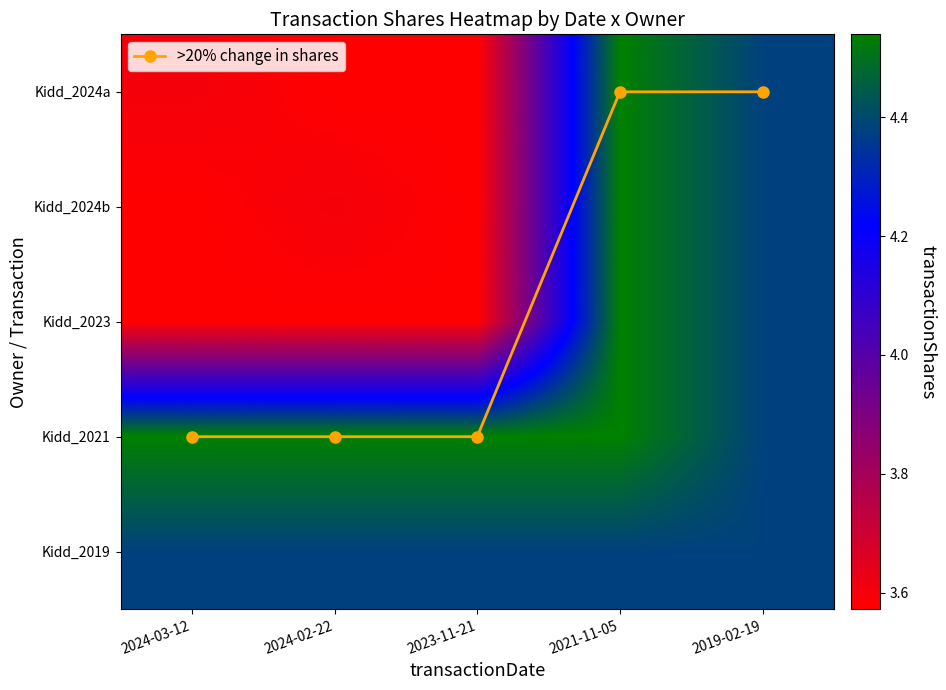

What is the spread (max minus min) of values at 2023-11-21?

1.5